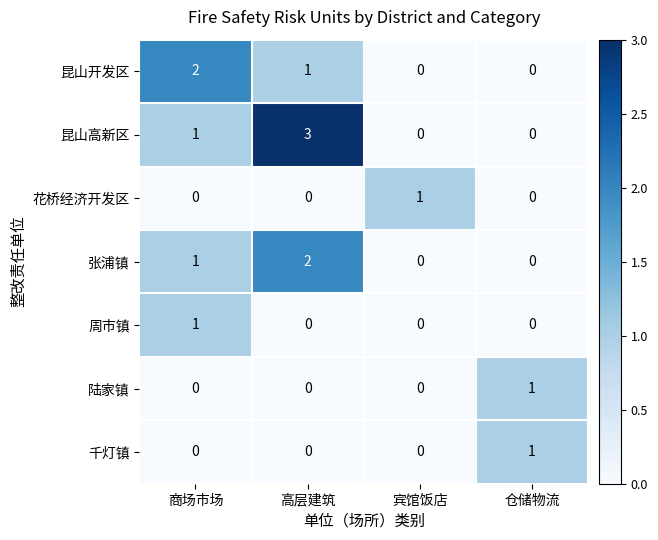

At which label does 花桥经济开发区 reach its peak?

宾馆饭店